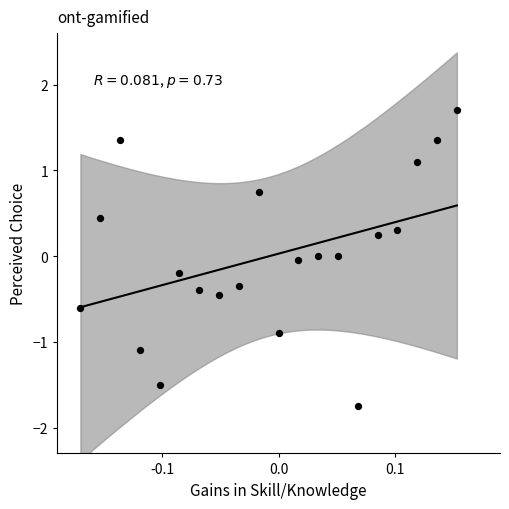

What is the range of X values (max minus min)?

0.3